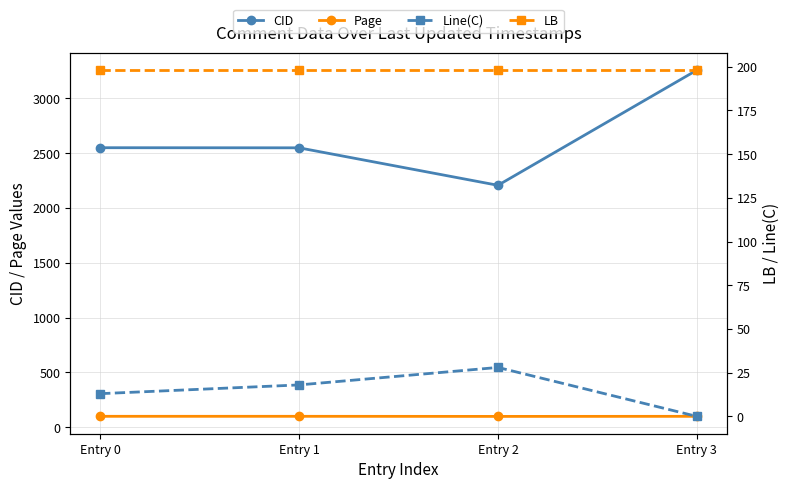

Where is CID nearest to the value 2732?

Entry 0